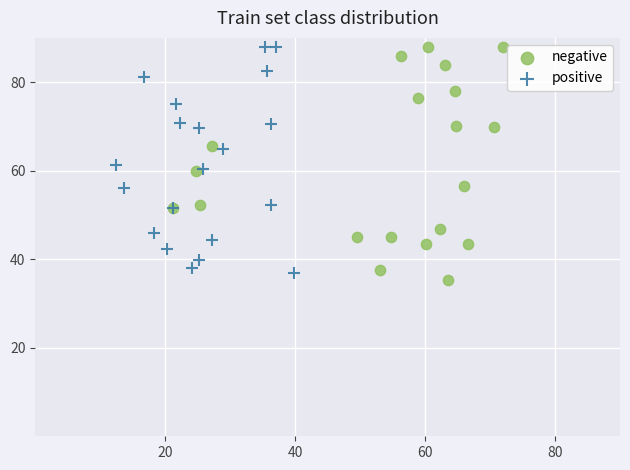

Which series reaches the minimum Y coordinate?

negative